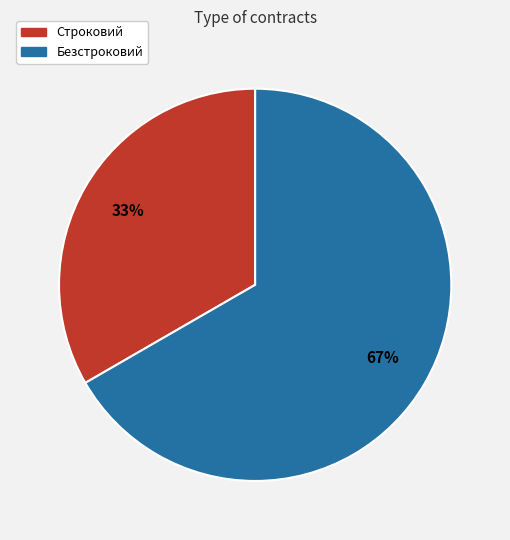

To the nearest percent, what portion does Безстроковий represent?

67%